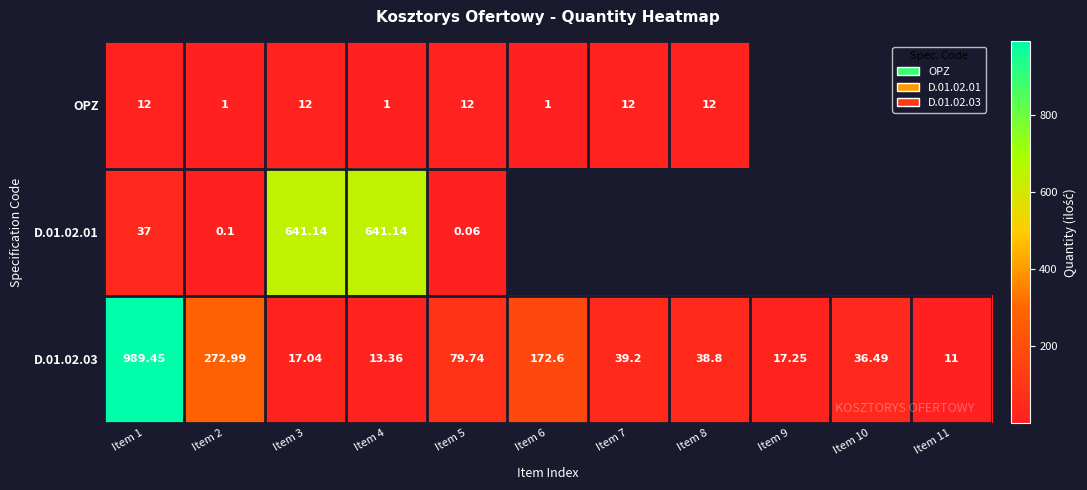

At how many categories does at least one series exceed 755?

1